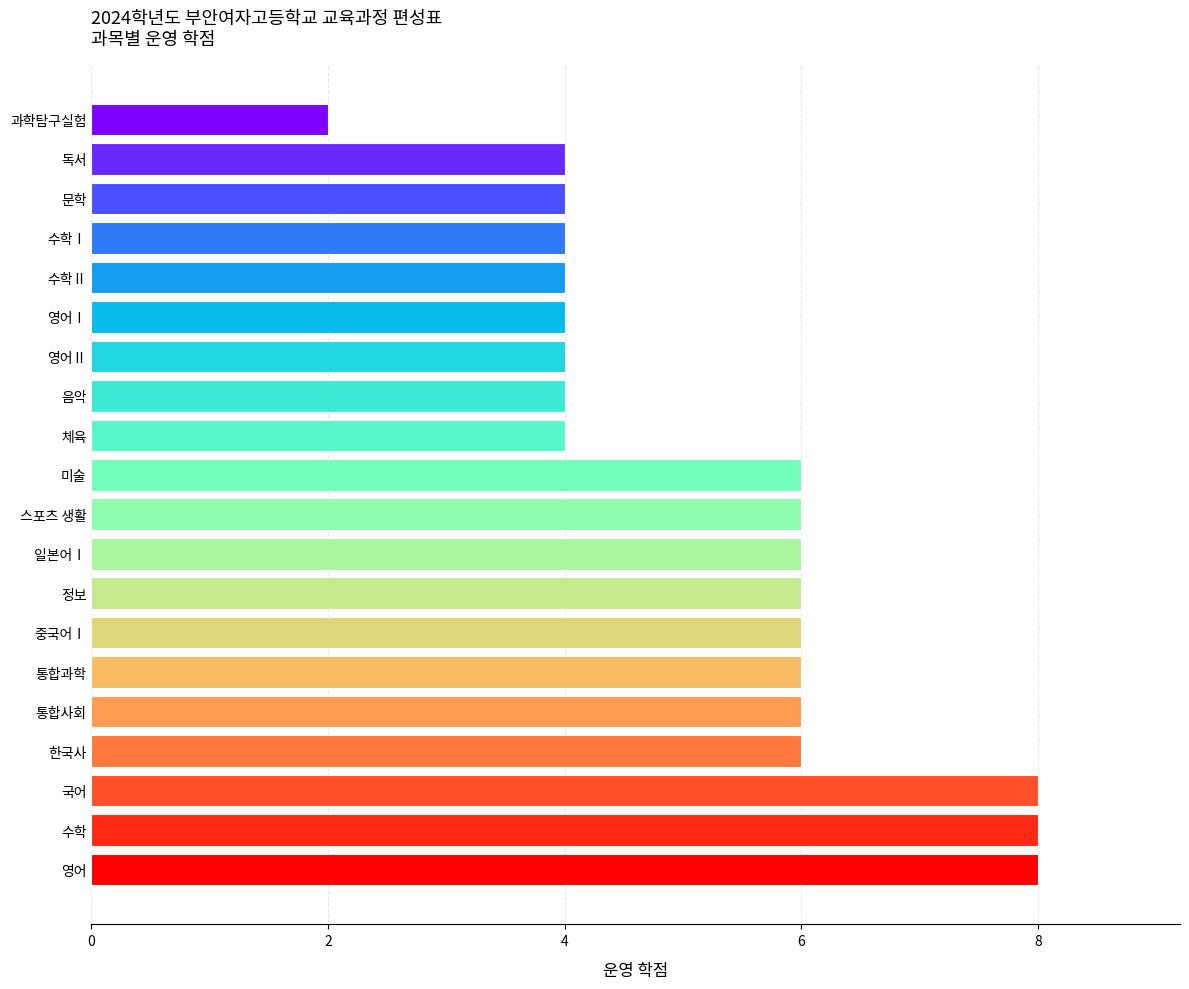

Count the values in the range 4 to 6.

16